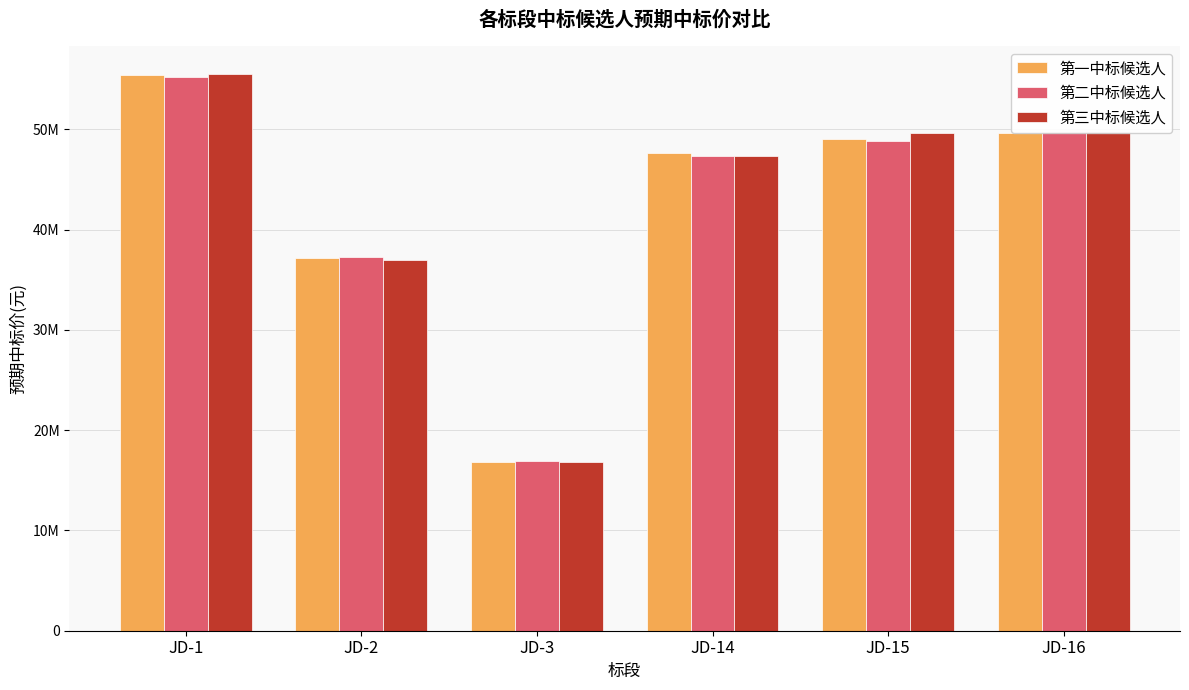

Reading right to left, extract all data points from this chart.

第一中标候选人: JD-16=49632527	JD-15=48999773	JD-14=47661309	JD-3=16862920	JD-2=37177956	JD-1=55407439
第二中标候选人: JD-16=49774215	JD-15=48884085	JD-14=47375385	JD-3=16882184	JD-2=37246487	JD-1=55220876
第三中标候选人: JD-16=49779897	JD-15=49649530	JD-14=47341033	JD-3=16785810	JD-2=36931000	JD-1=55500725